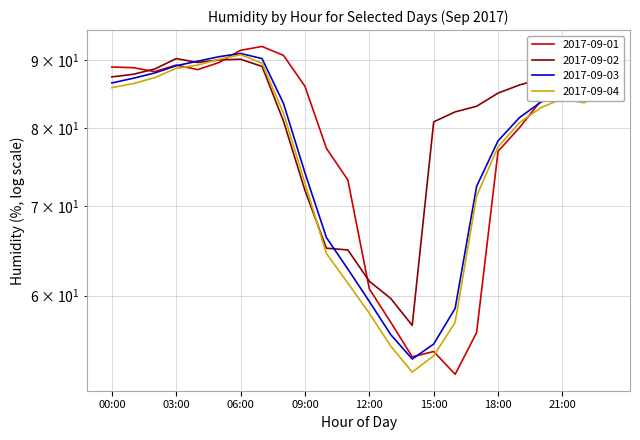

At which label is 2017-09-01 closest to 72?

11:00